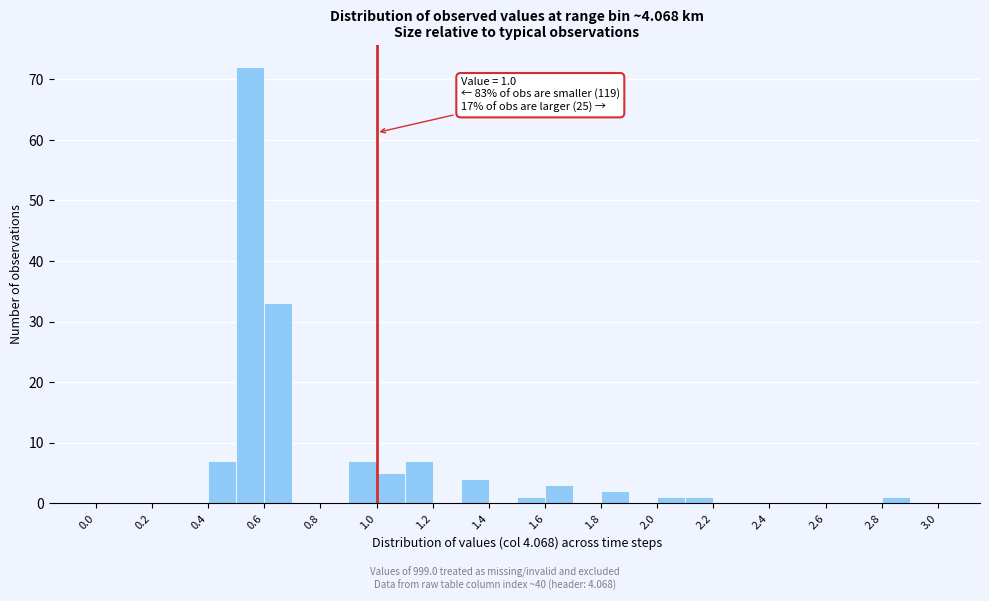

Over which range of the x-axis is the bar tallest?

0.5 to 0.6